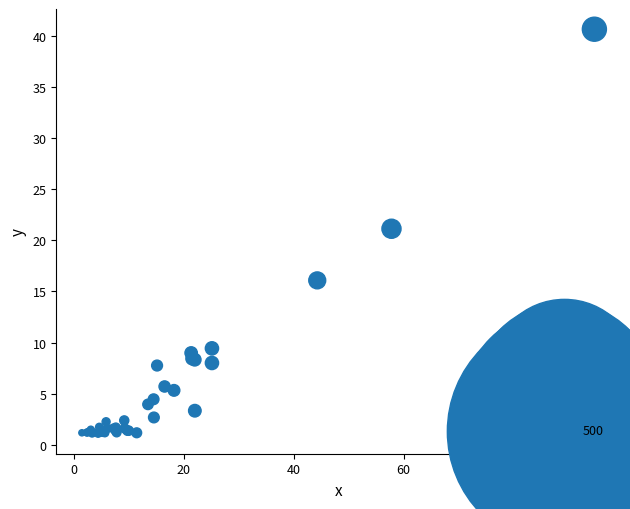

What Y value in the scatter plot is closest to 20?

21.1